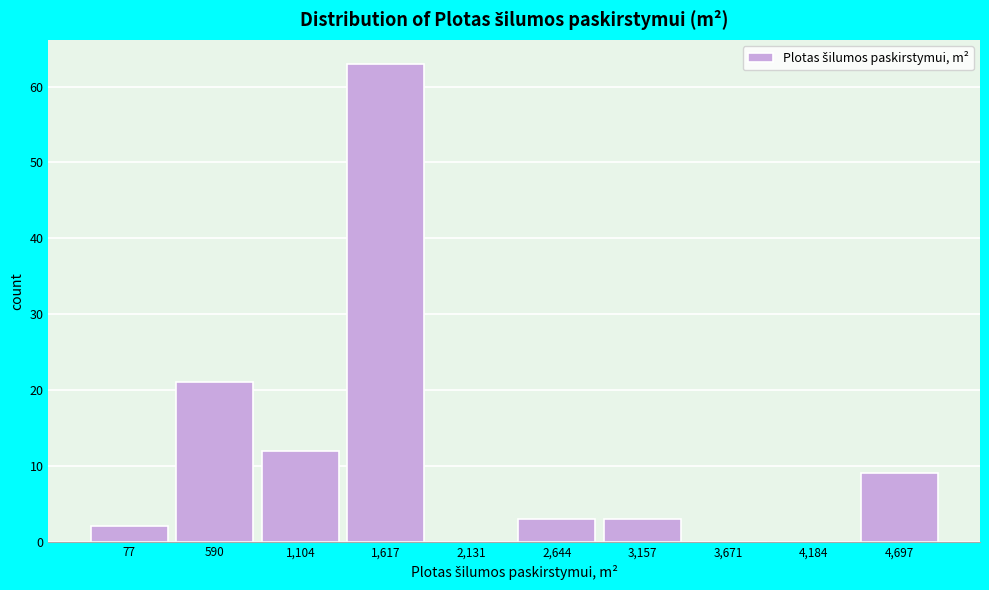

Reading left to right, transcribe all the data shown in this chart.

77=2	590=21	1,104=12	1,617=63	2,131=0	2,644=3	3,157=3	3,671=0	4,184=0	4,697=9